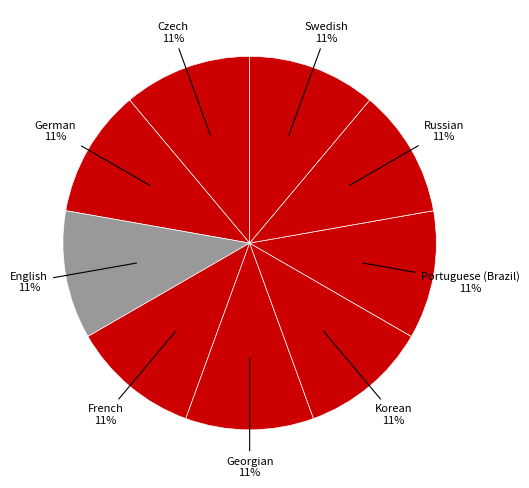

To the nearest percent, what is the average slice percentage?

11%